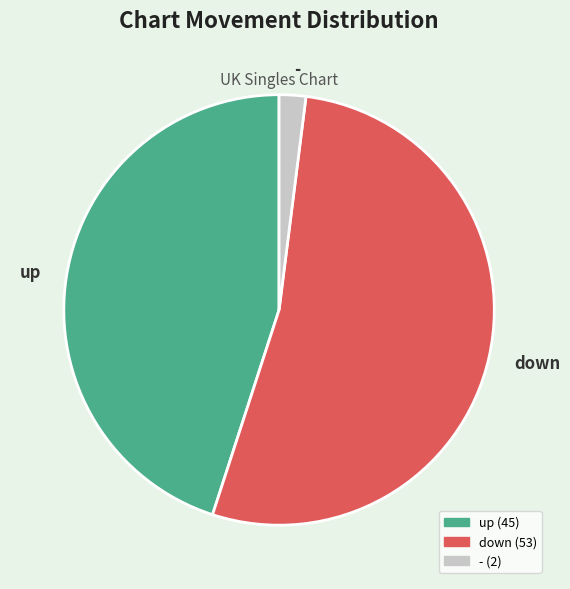

What is the majority slice?

down